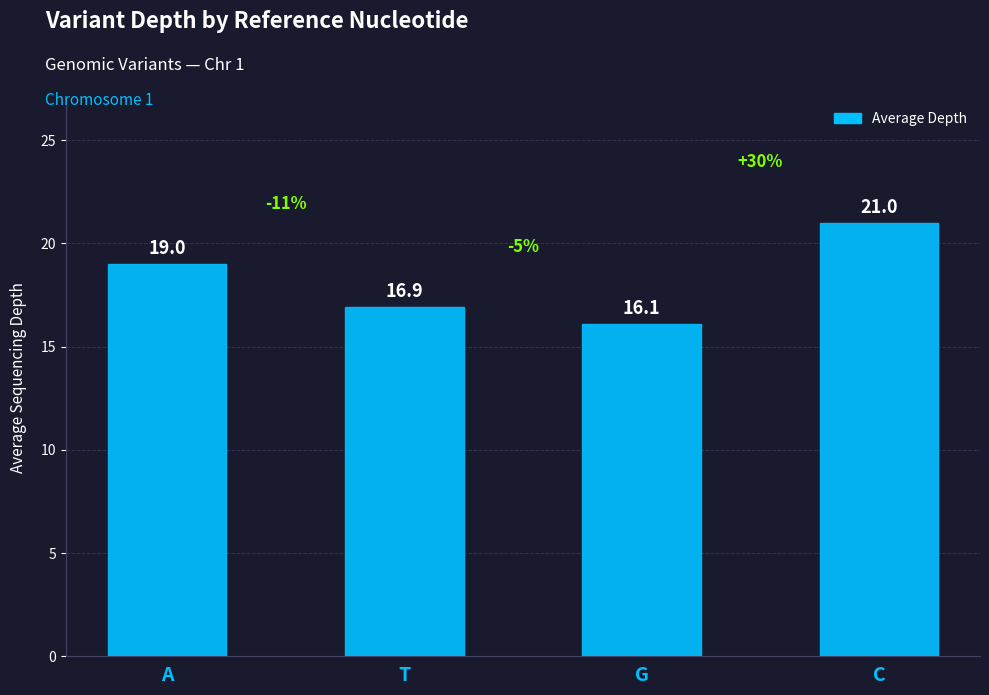

True or false: the data shows 16.1 at G.

True